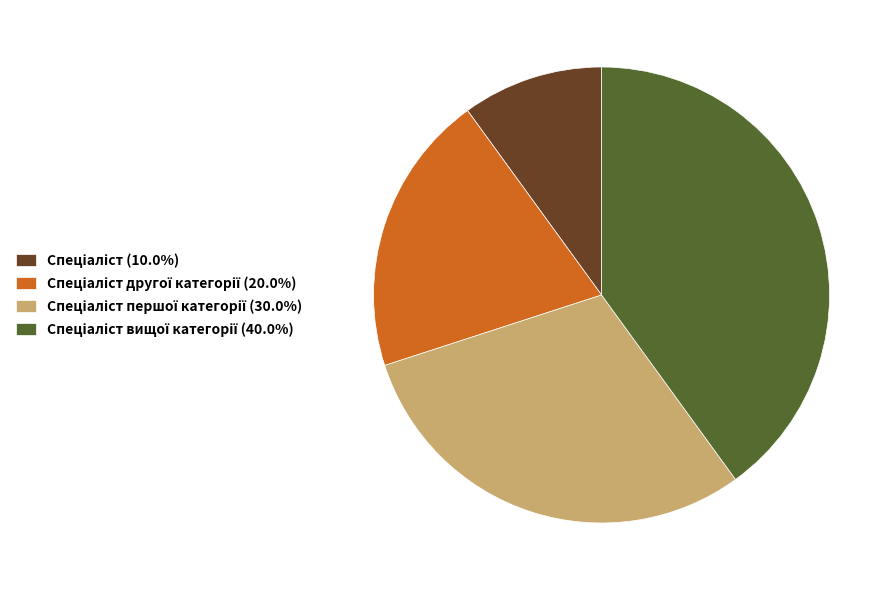

Does any single category account for the majority?

No